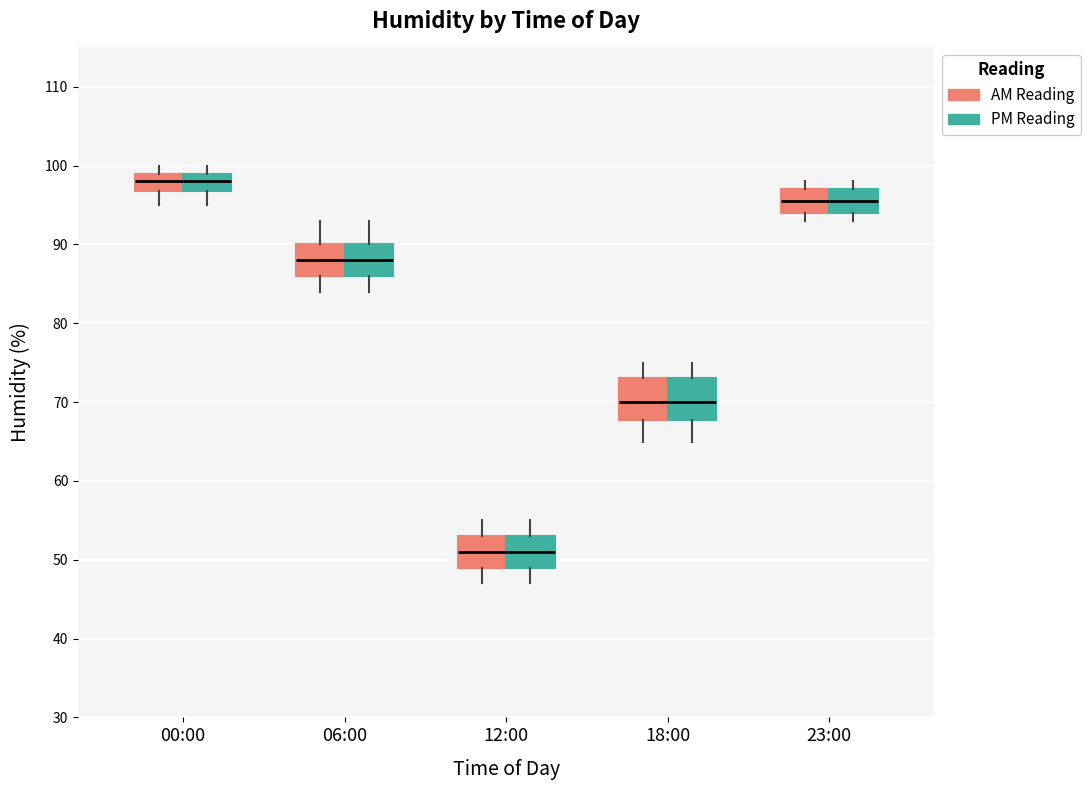

Reading left to right, transcribe this box plot: for each box, give where its median line is, the range the box spans, and where its two whiskers end, as read against the y-axis. The values are not printed on the chart, so give them approximately, as read against the axis.

00:00 (AM Reading): median 98, box 97 to 99, whiskers 95 to 100
00:00 (PM Reading): median 98, box 97 to 99, whiskers 95 to 100
06:00 (AM Reading): median 88, box 86 to 90, whiskers 84 to 93
06:00 (PM Reading): median 88, box 86 to 90, whiskers 84 to 93
12:00 (AM Reading): median 51, box 49 to 53, whiskers 47 to 55
12:00 (PM Reading): median 51, box 49 to 53, whiskers 47 to 55
18:00 (AM Reading): median 70, box 68 to 73, whiskers 65 to 75
18:00 (PM Reading): median 70, box 68 to 73, whiskers 65 to 75
23:00 (AM Reading): median 96, box 94 to 97, whiskers 93 to 98
23:00 (PM Reading): median 96, box 94 to 97, whiskers 93 to 98